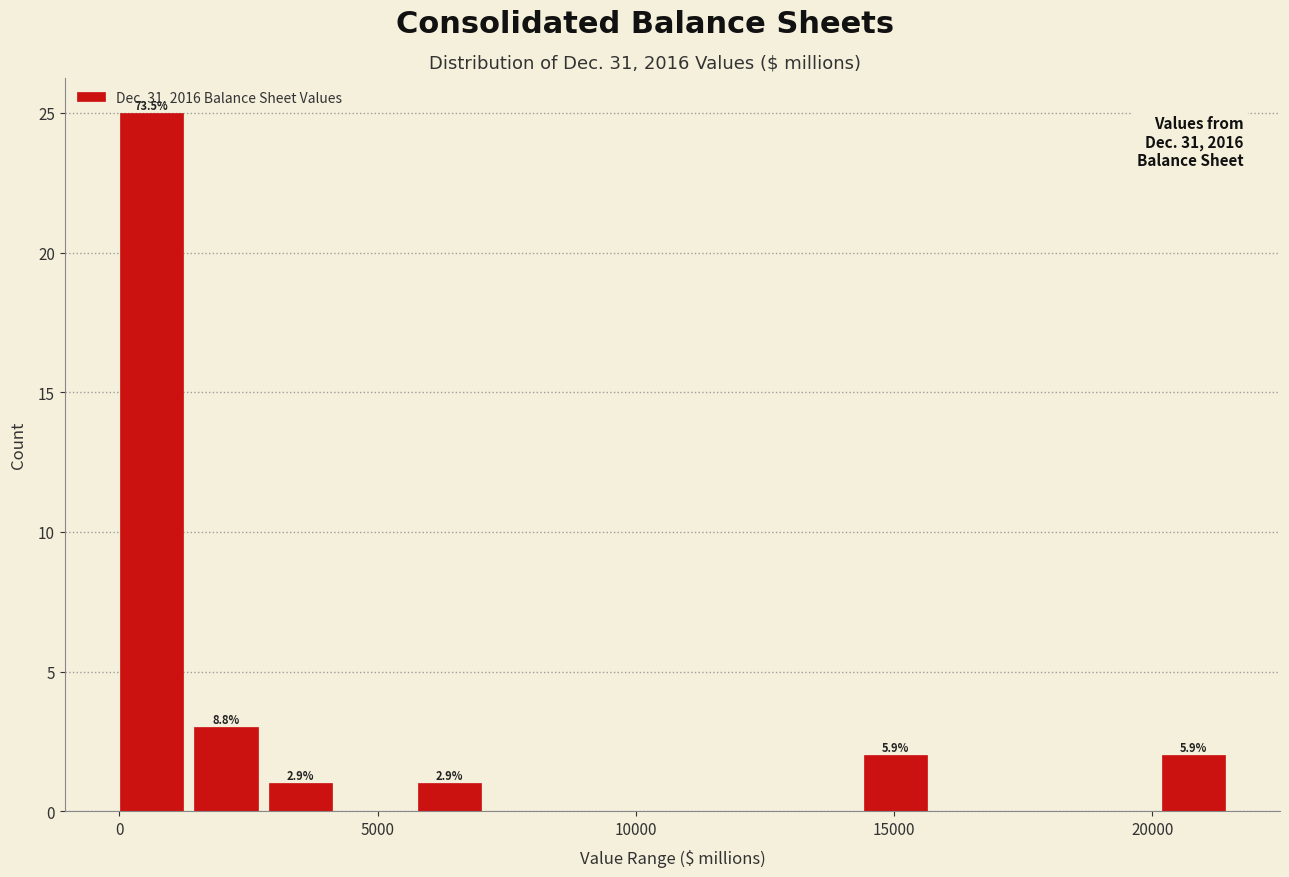

Read against the x-axis, roughly where is the centre of the tallest bar?

500